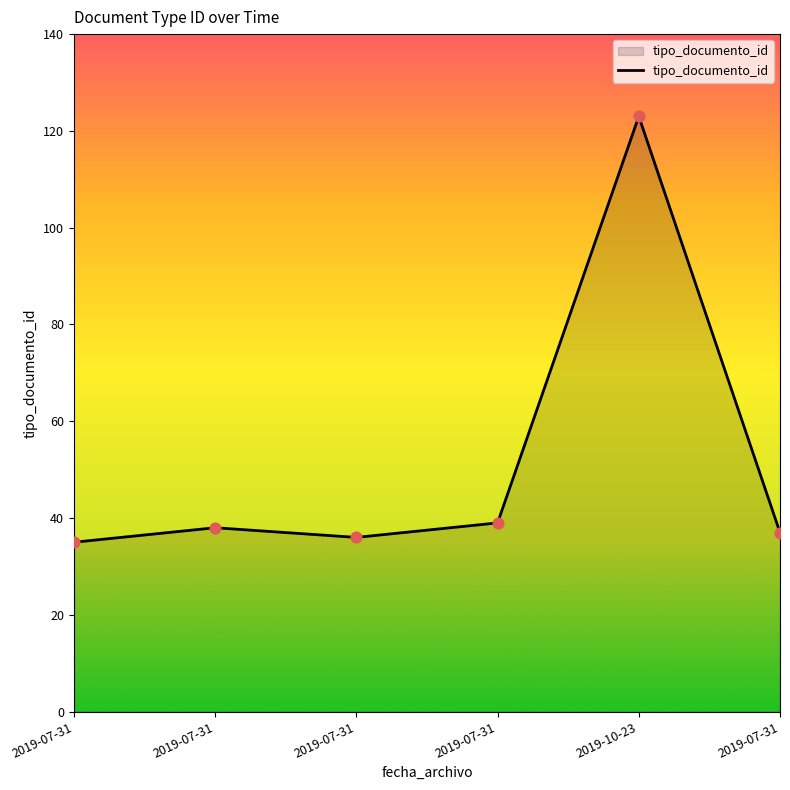

What is the ratio of the value at 2019-07-31 to the value at 2019-07-31?

1.1